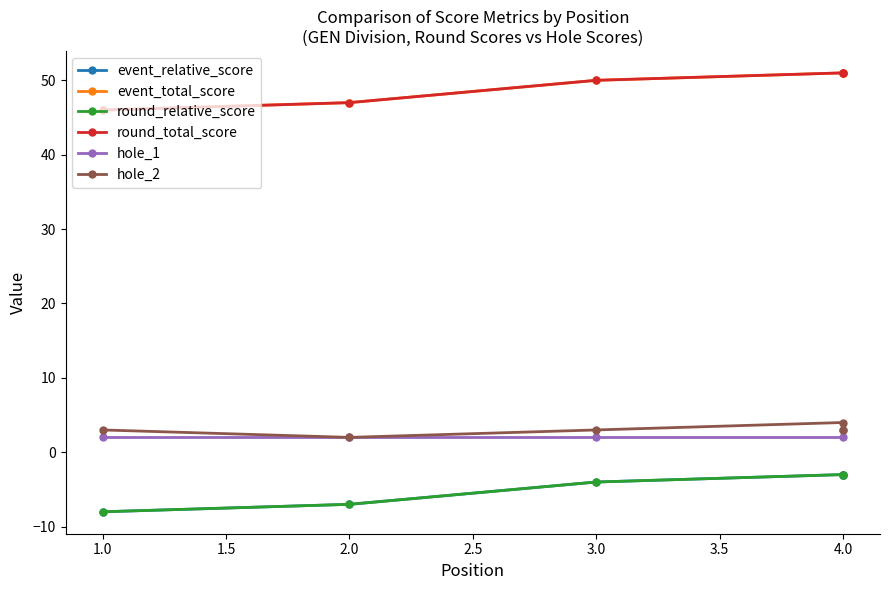

True or false: hole_1 has more than 2 points higher than both neighbors.

False